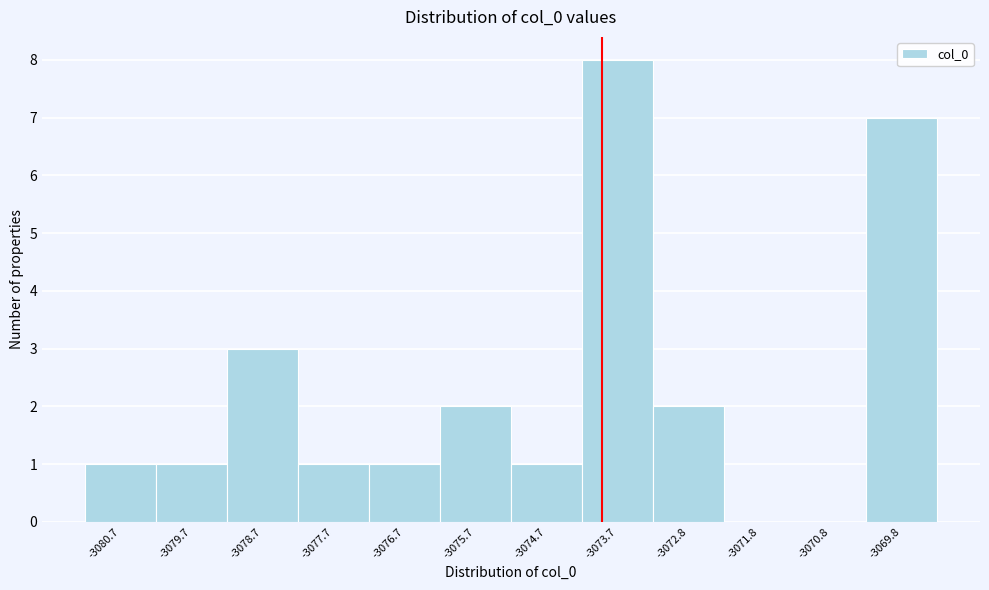

Reading left to right, extract all data points from this chart.

-3080.7=1	-3079.7=1	-3078.7=3	-3077.7=1	-3076.7=1	-3075.7=2	-3074.7=1	-3073.7=8	-3072.8=2	-3071.8=0	-3070.8=0	-3069.8=7